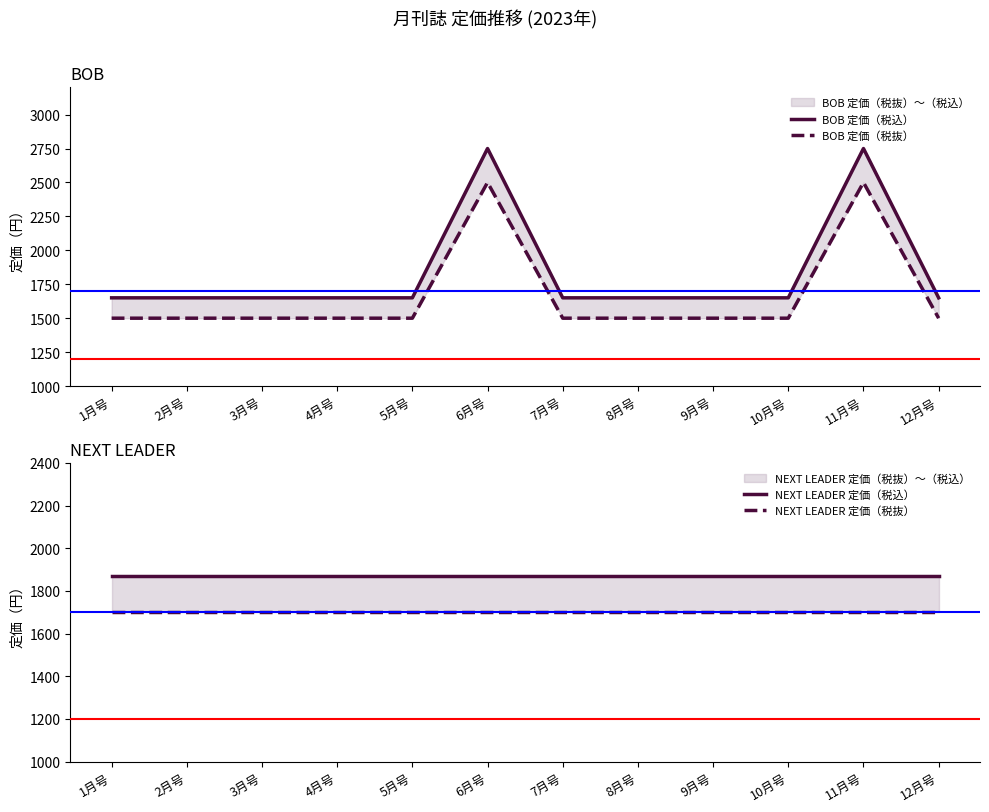

After their last crossing, which series has the higher values: NEXT LEADER 定価（税抜） or BOB 定価（税抜）?

NEXT LEADER 定価（税抜）